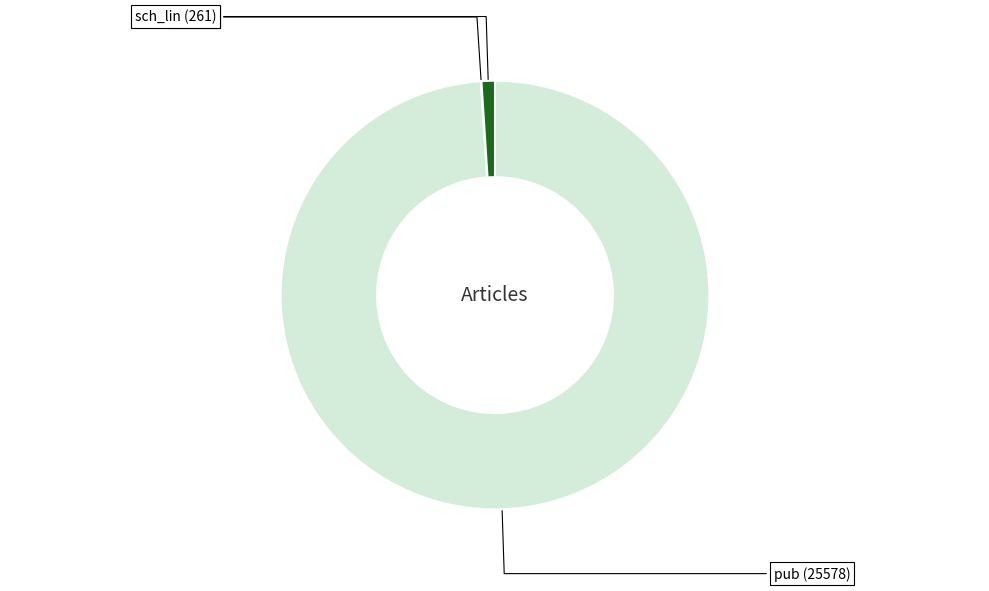

Is there any slice that represents more than half of the pie?

Yes